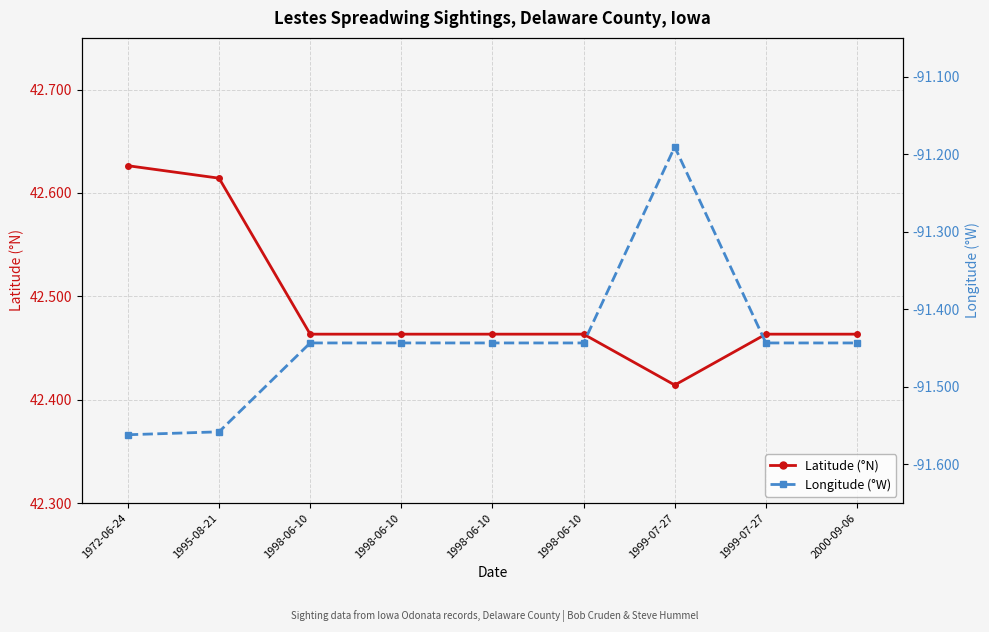

At which label does Longitude reach its minimum?

1972-06-24